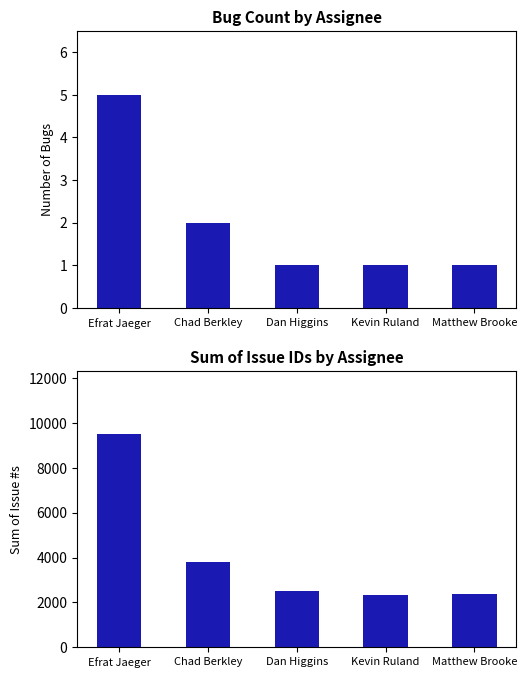

What is the sum of the Sum of Issue IDs values at Chad Berkley and Matthew Brooke?

6175